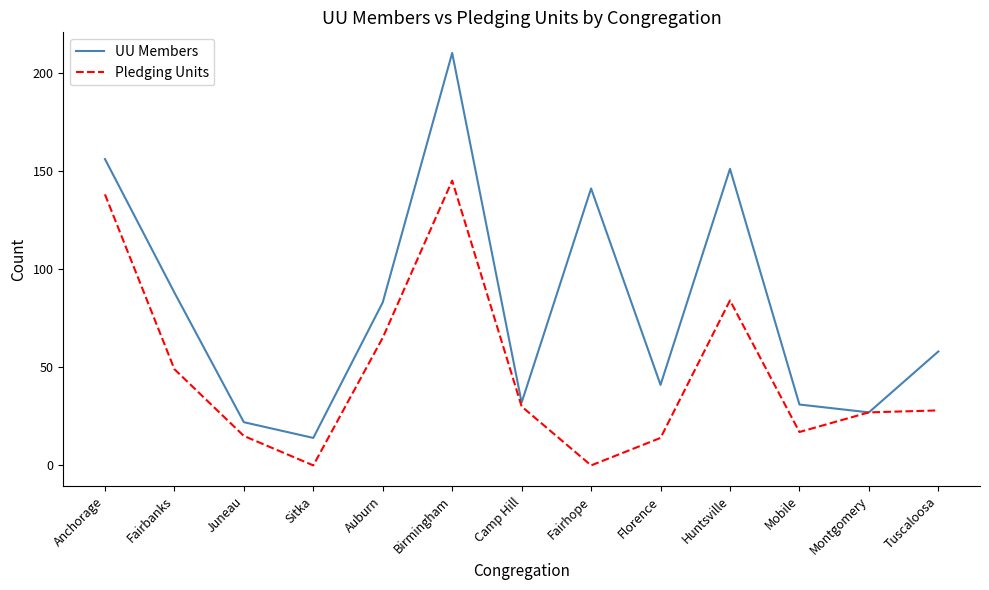

In Pledging Units, how many points are lower than both neighbors (excluding endpoints)?

3